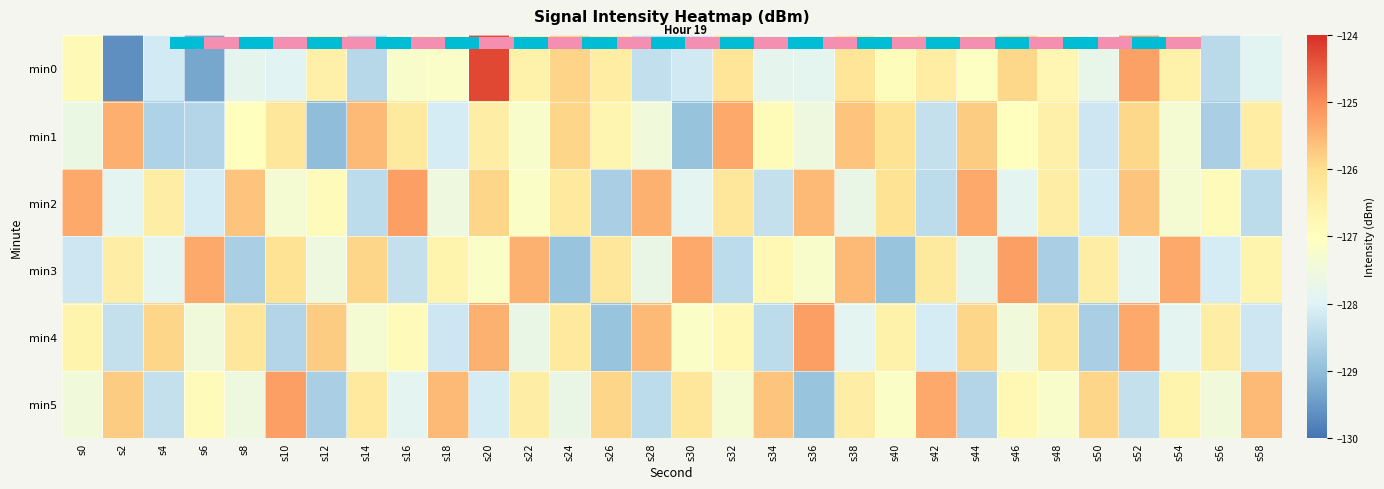

At which label is min4 closest to -127?

s16